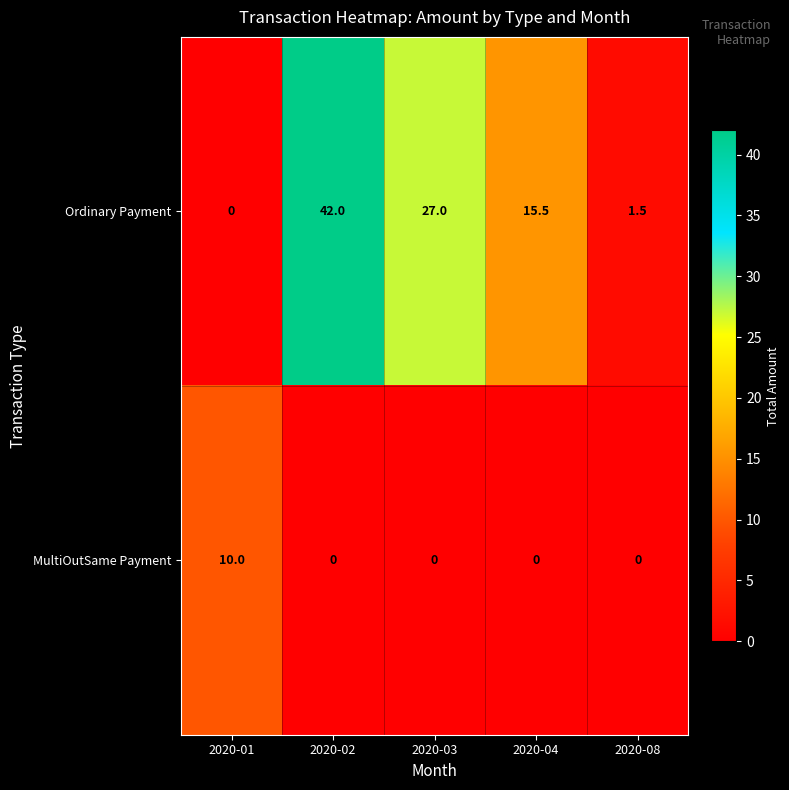

List the series in order of their overall mean, lowest first.

MultiOutSame Payment, Ordinary Payment